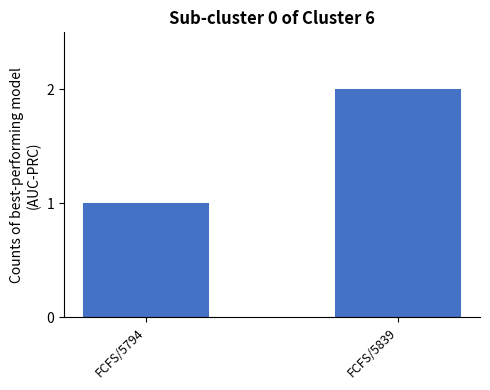

Count the number of data series in this chart.

1